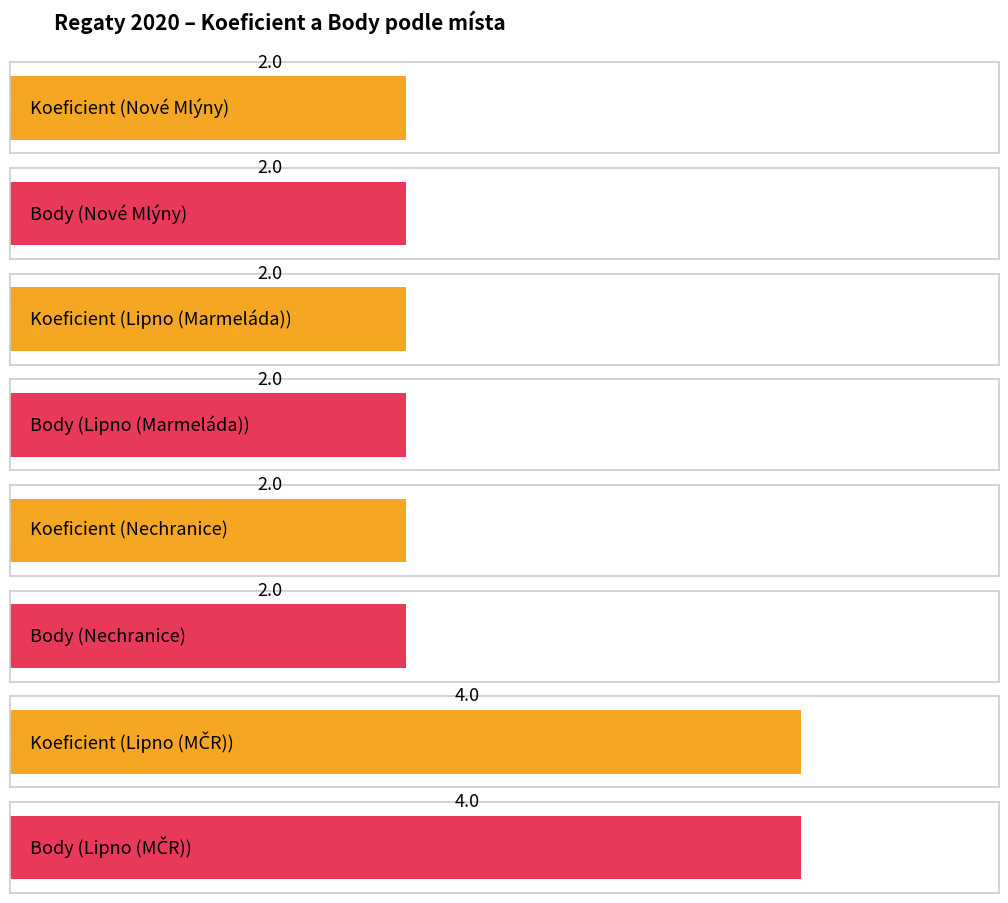

Which has a higher value, Nechranice or Lipno - Černá v Pošumaví (Marmeláda)?

Nechranice